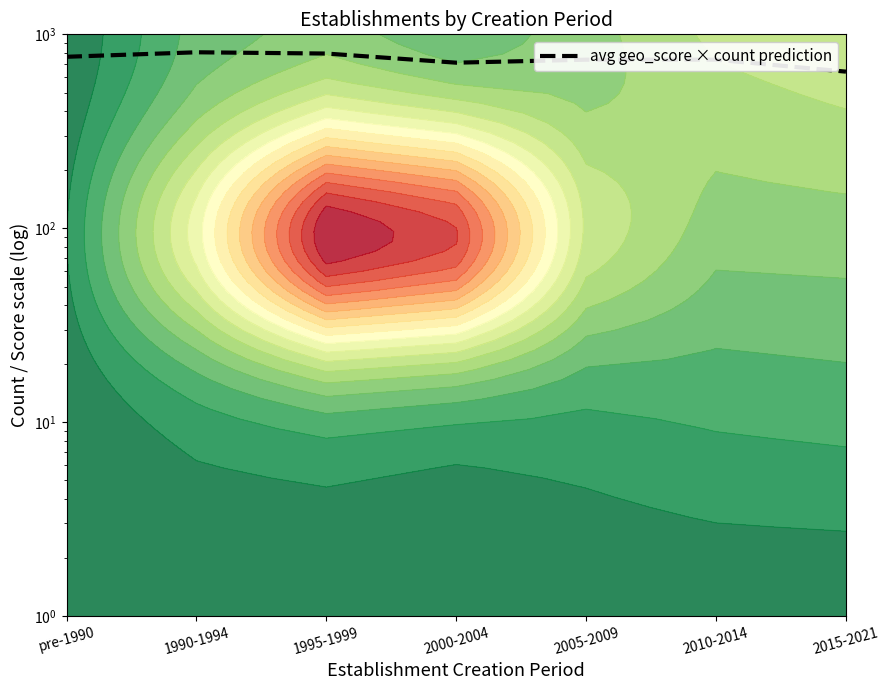

Is it true that the value at 1990-1994 is 1365?

False